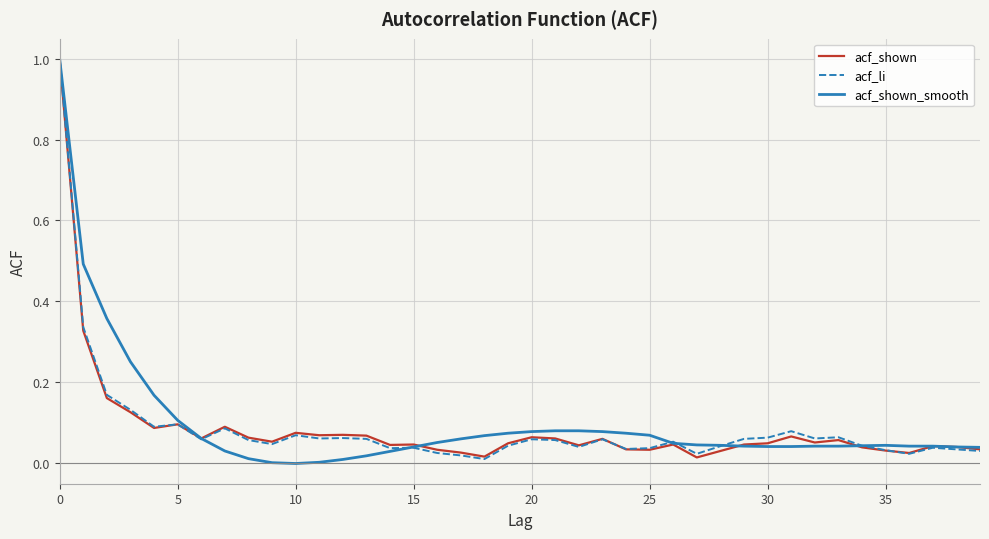

What is the maximum value for acf_shown?

1.0